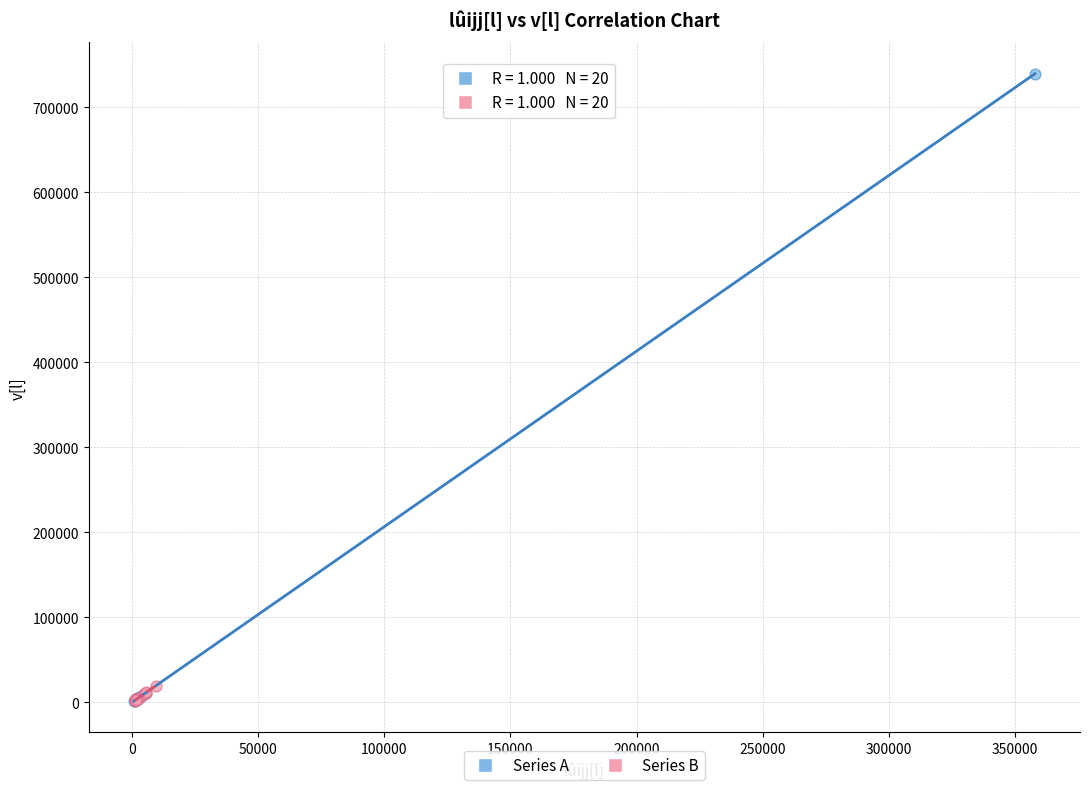

Which series has the widest spread of Y values?

Series A